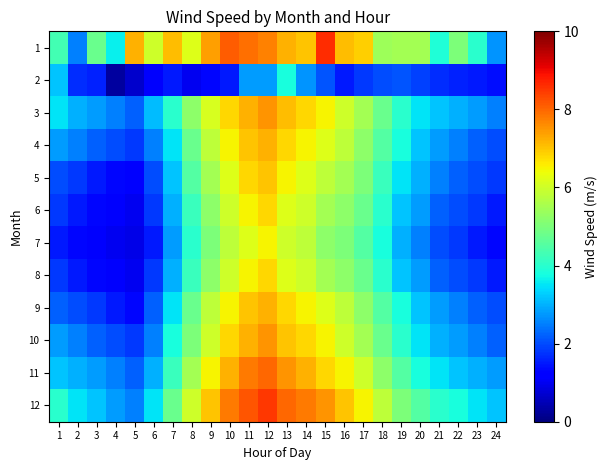

What is the maximum value shown in the chart?

8.6